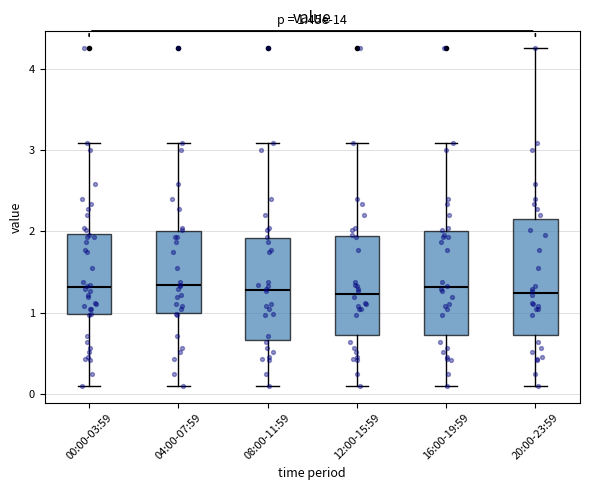

Which box is the tallest, from its lower edge to its upper edge?

20:00-23:59